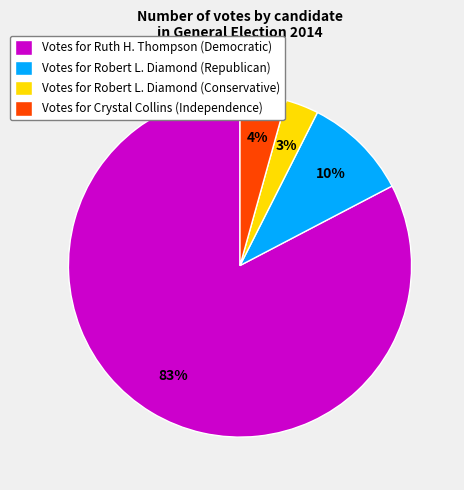

Is the sum of Votes for Robert L. Diamond (Conservative) and Votes for Robert L. Diamond (Republican) greater than half?

No